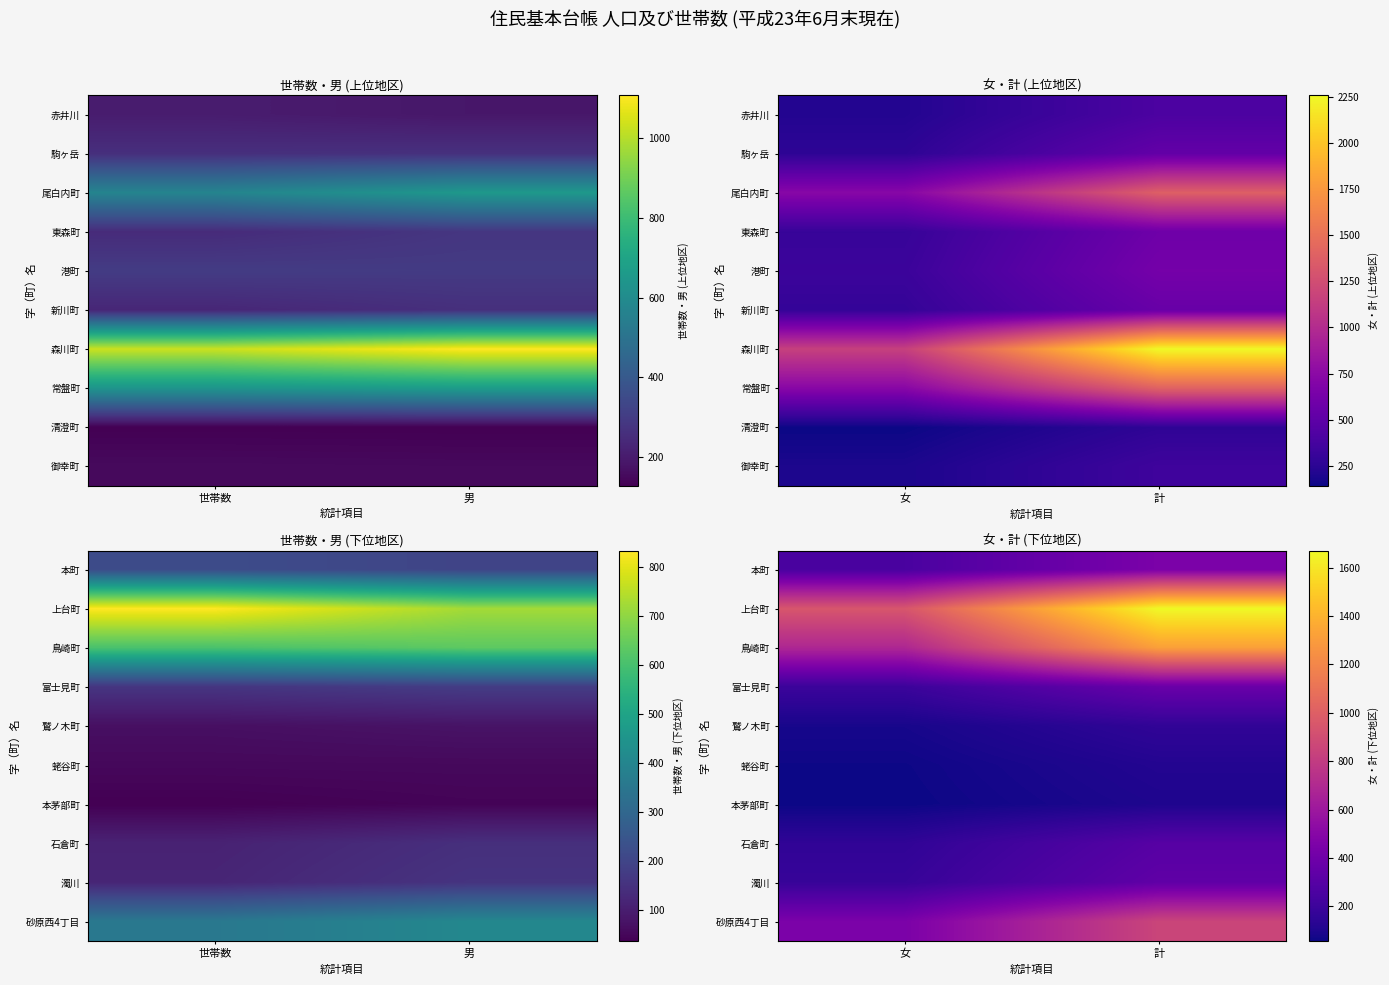

At how many categories does at least one series exceed 1367?

1